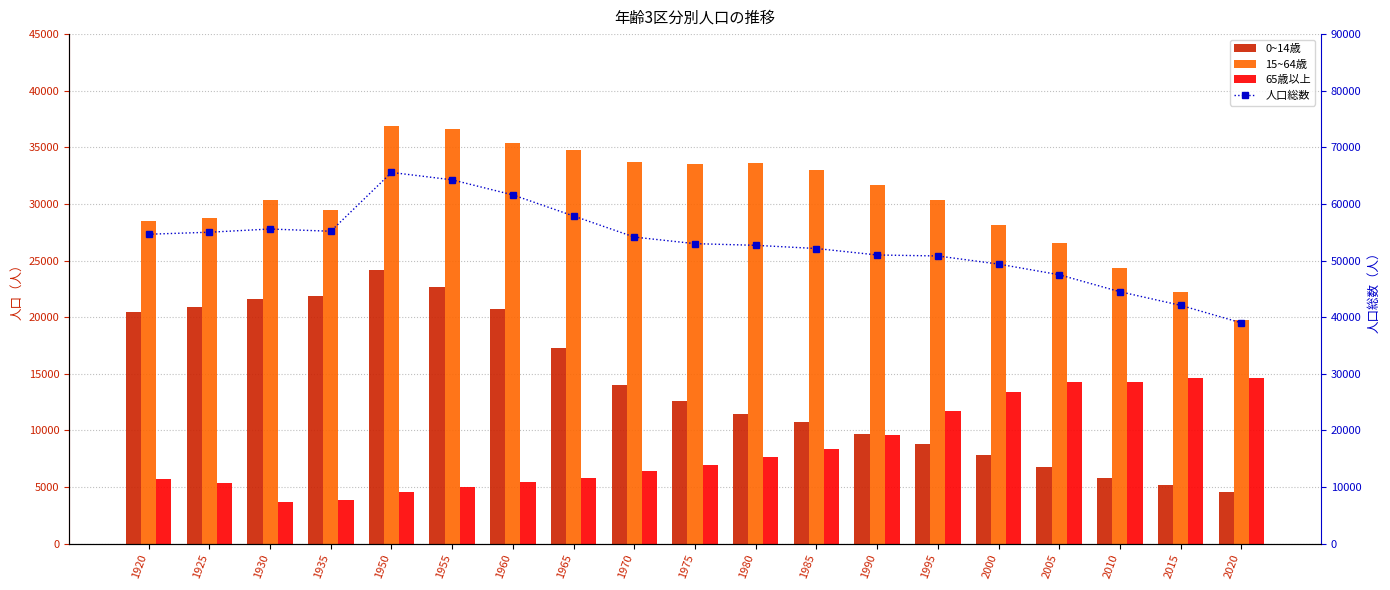

What are all the series names shown in the legend?

0~14歳, 15~64歳, 65歳以上, 人口総数